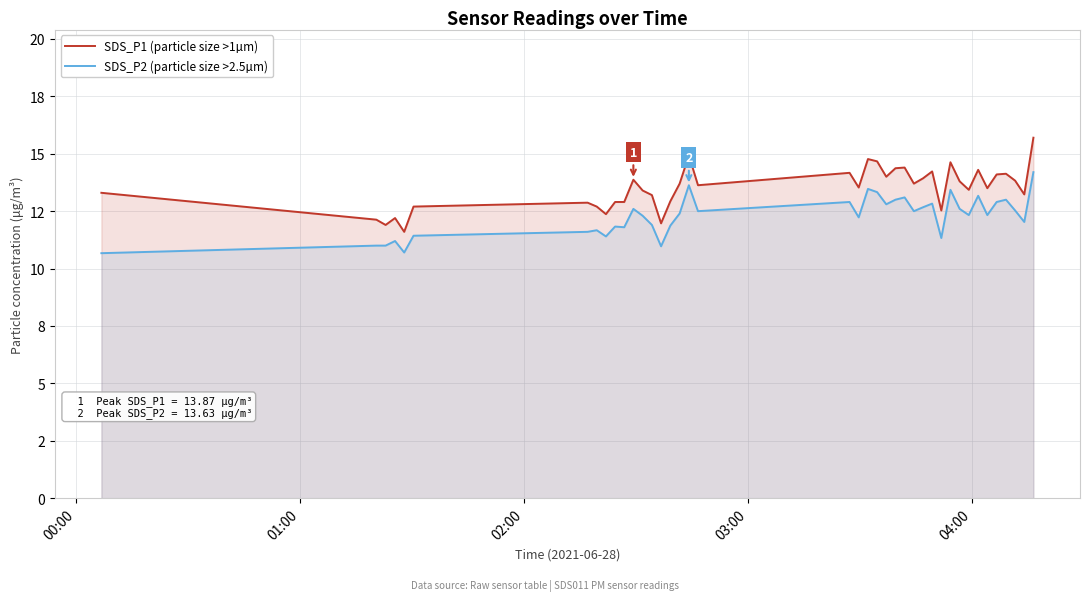

In SDS_P2 (particle size >2.5µm), how many points are lower than both neighbors (excluding endpoints)?

12